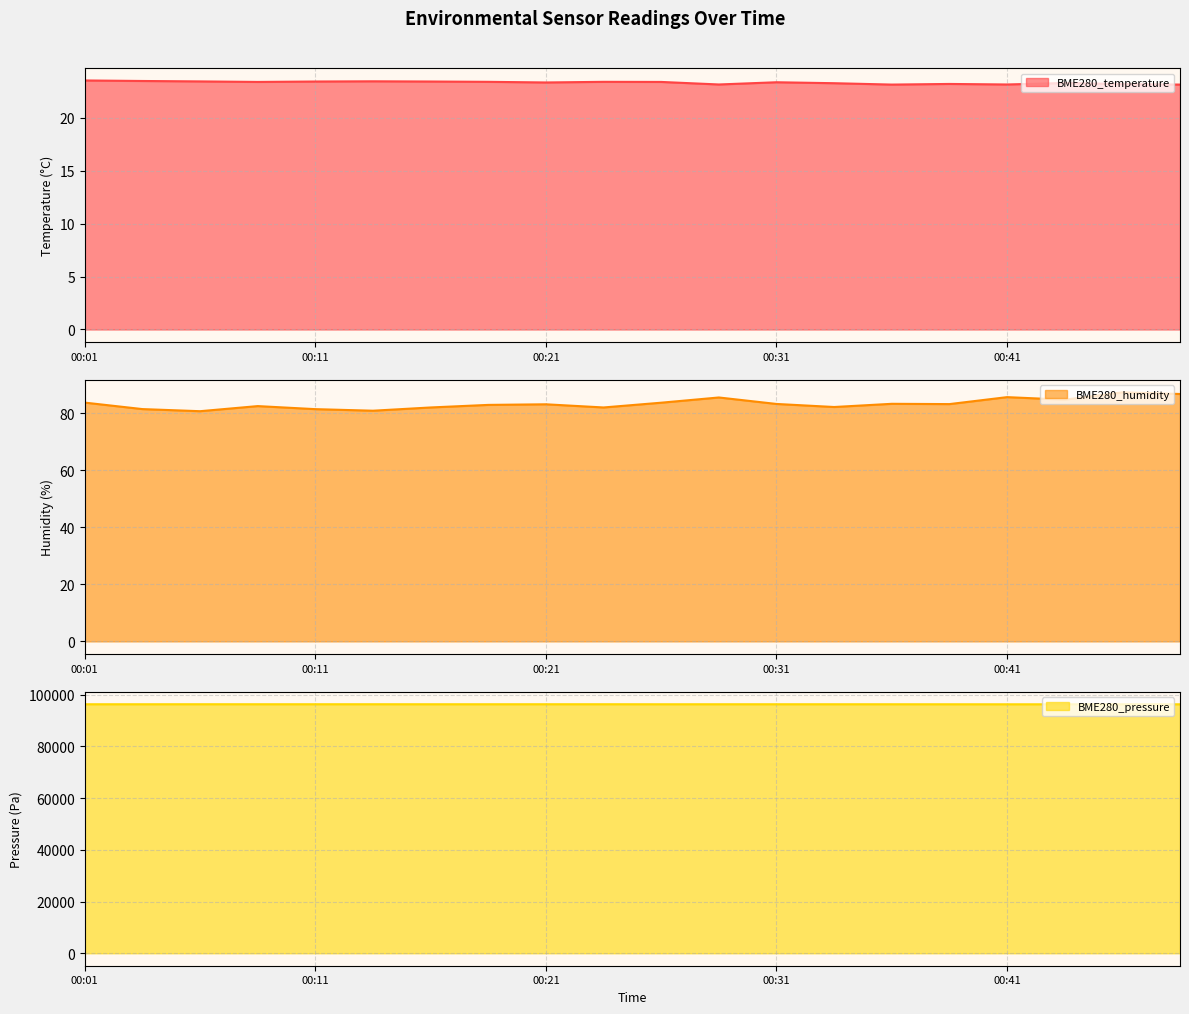

What is the greatest value displayed?

96253.0